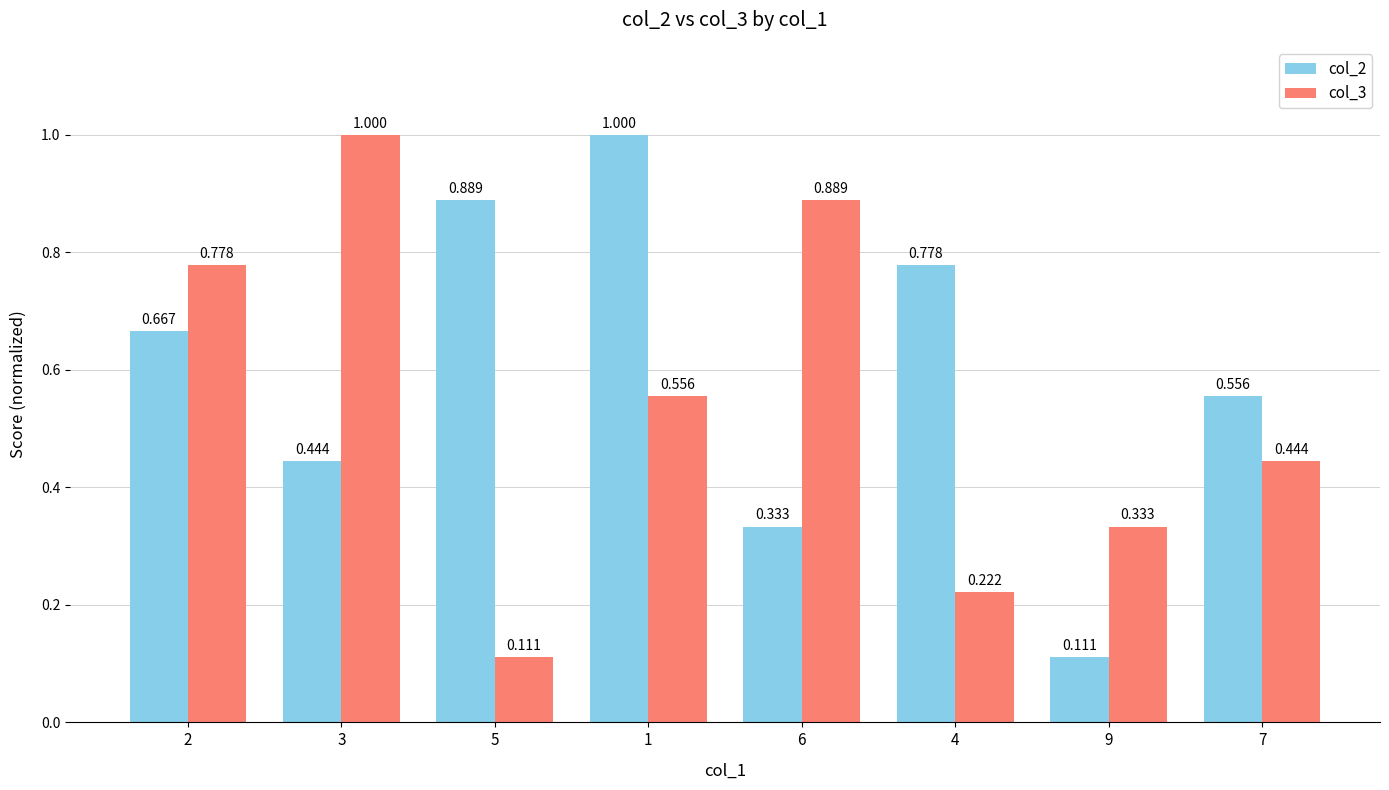

Is the value of col_2 at 2 greater than the value of col_3 at 9?

Yes